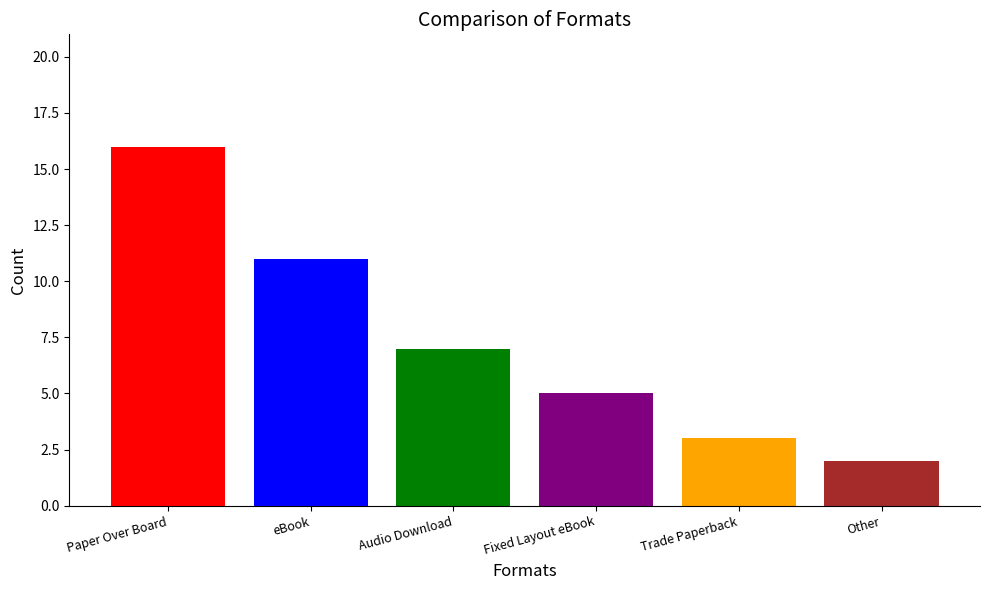

Approximately how many times larger is the value at eBook compared to Audio Download?

1.6